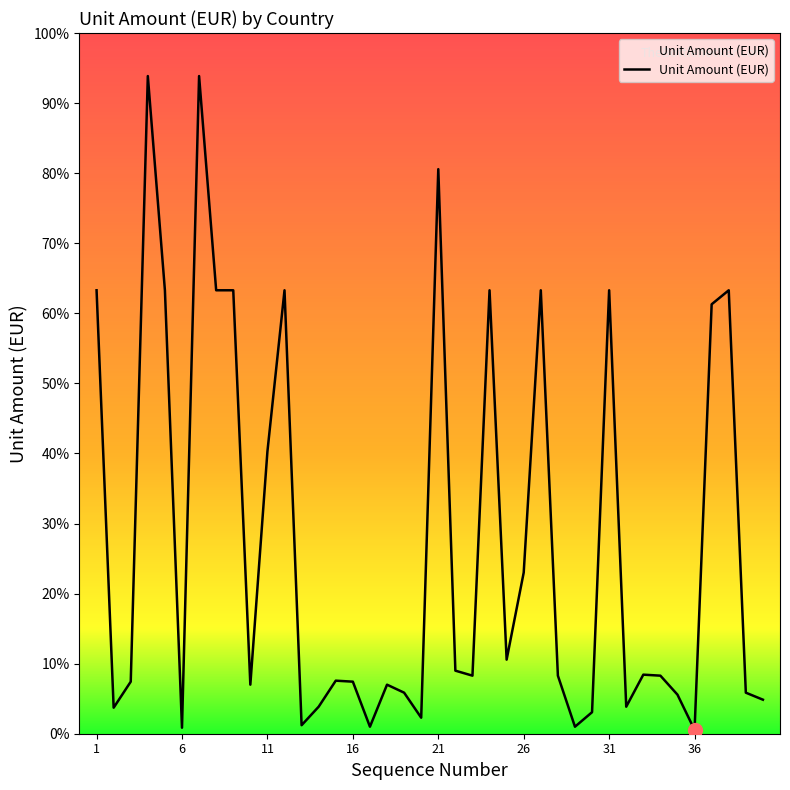

Is this an area chart (filled region under the line)?

No